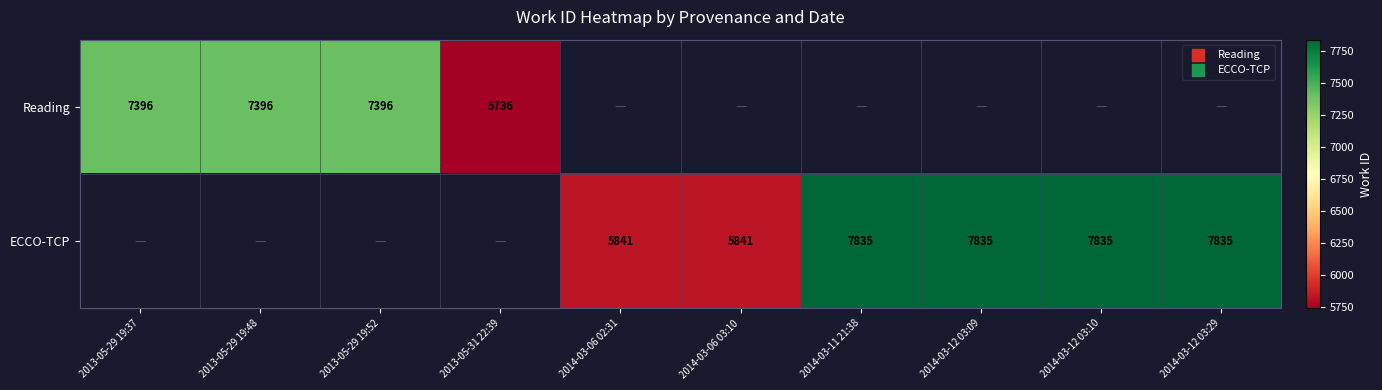

Is it true that ECCO-TCP equals 11337 at 2014-03-12 03:29?

False